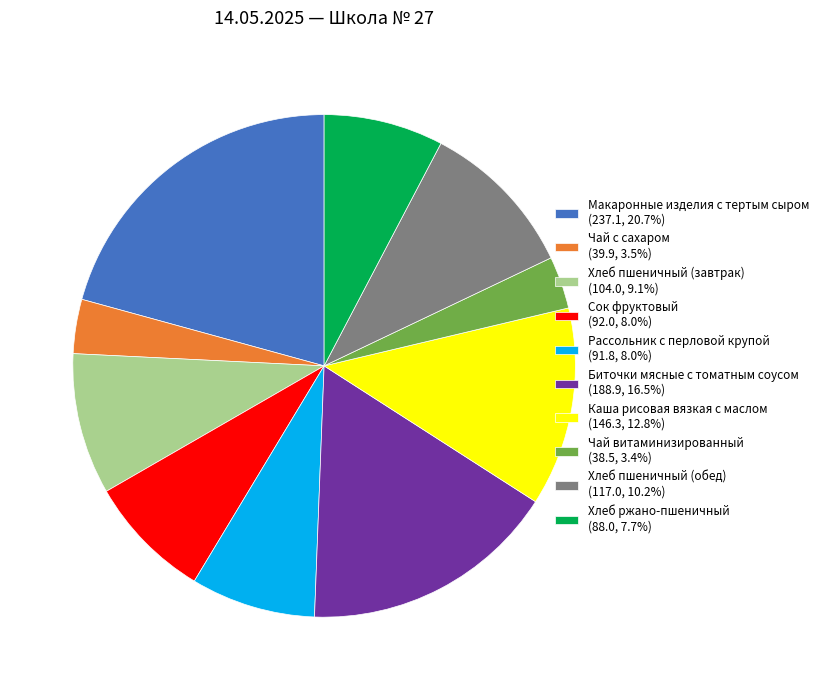

Approximately how many times larger is the value at Рассольник с перловой крупой (91.8, 8.0%) compared to Макаронные изделия с тертым сыром (237.1, 20.7%)?

0.4